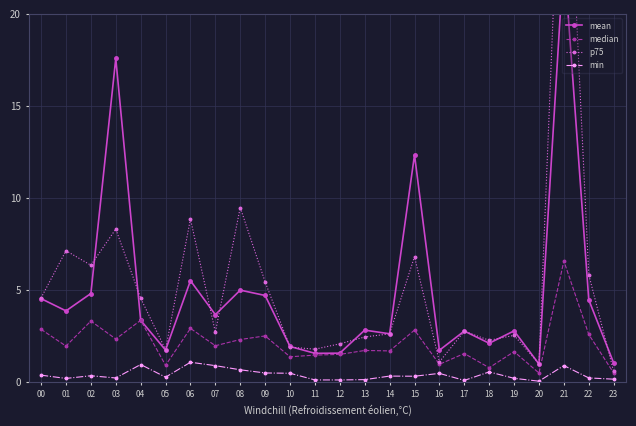

Between 03 and 17, which series saw the biggest shift?

mean